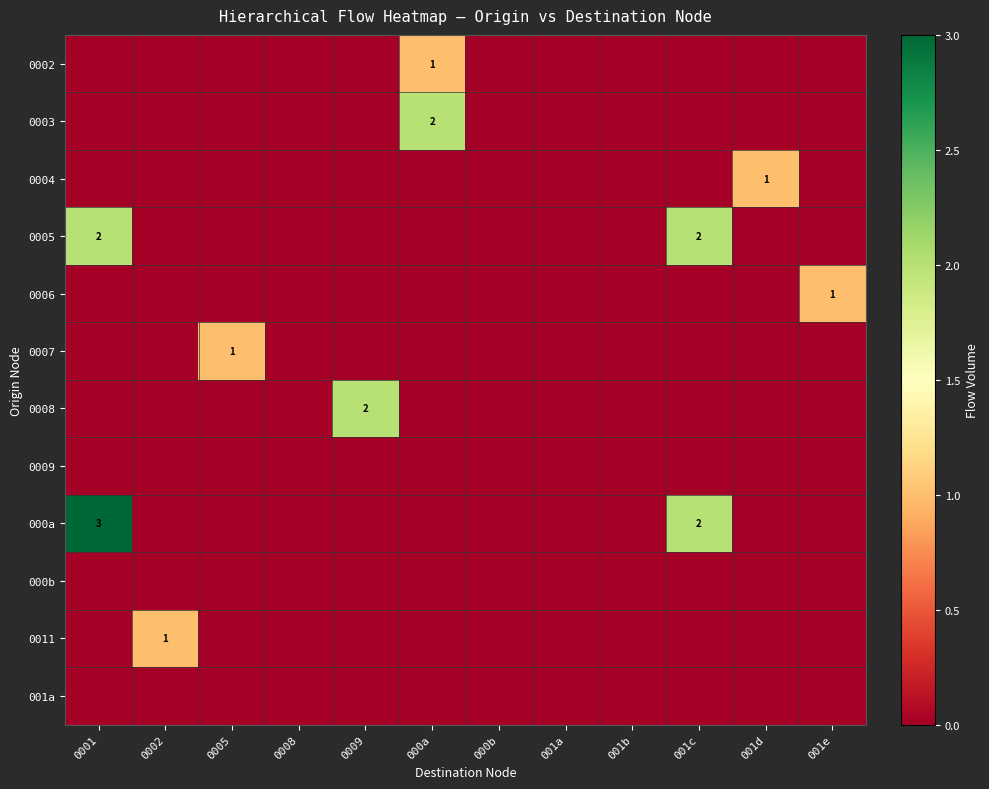

Which series changed the most between 0002 and 000b?

0011